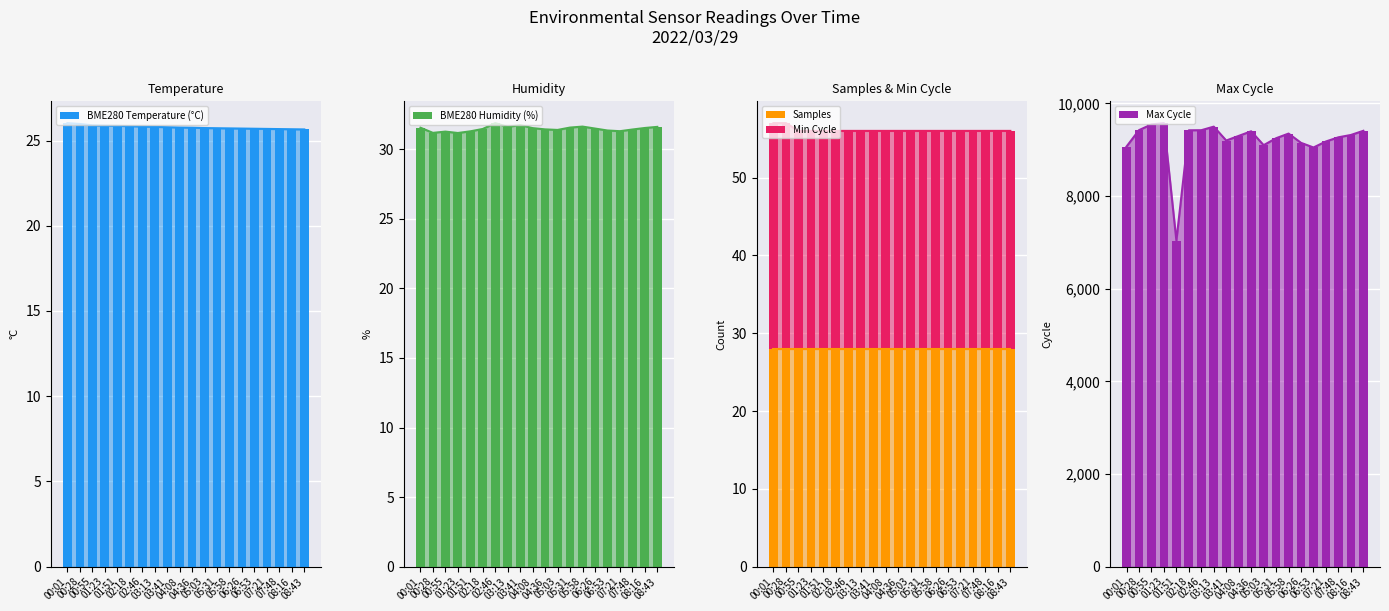

What is the difference between the highest and lowest values at 05:58?

9324.3